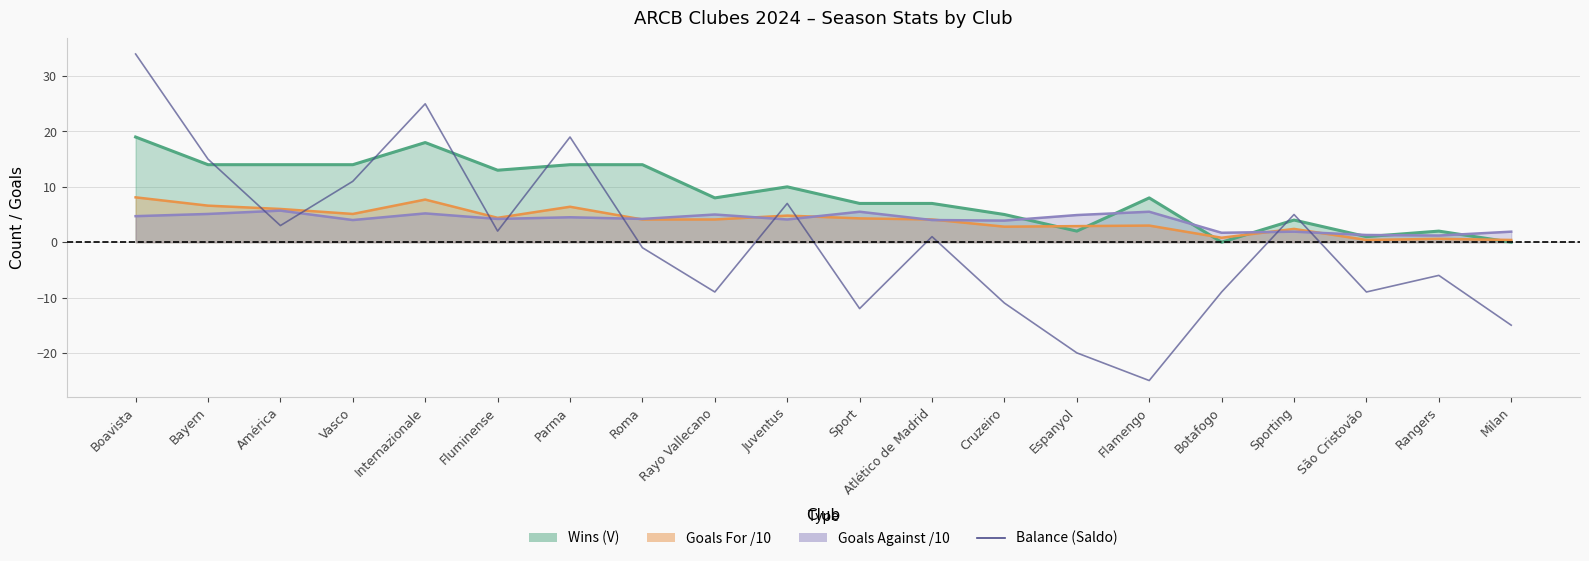

Rank the categories by value from highest to lowest.

Boavista, Internazionale, Parma, Bayern, Vasco, Juventus, Sporting, América, Fluminense, Atlético de Madrid, Roma, Rangers, Rayo Vallecano, Botafogo, São Cristovão, Cruzeiro, Sport, Milan, Espanyol, Flamengo